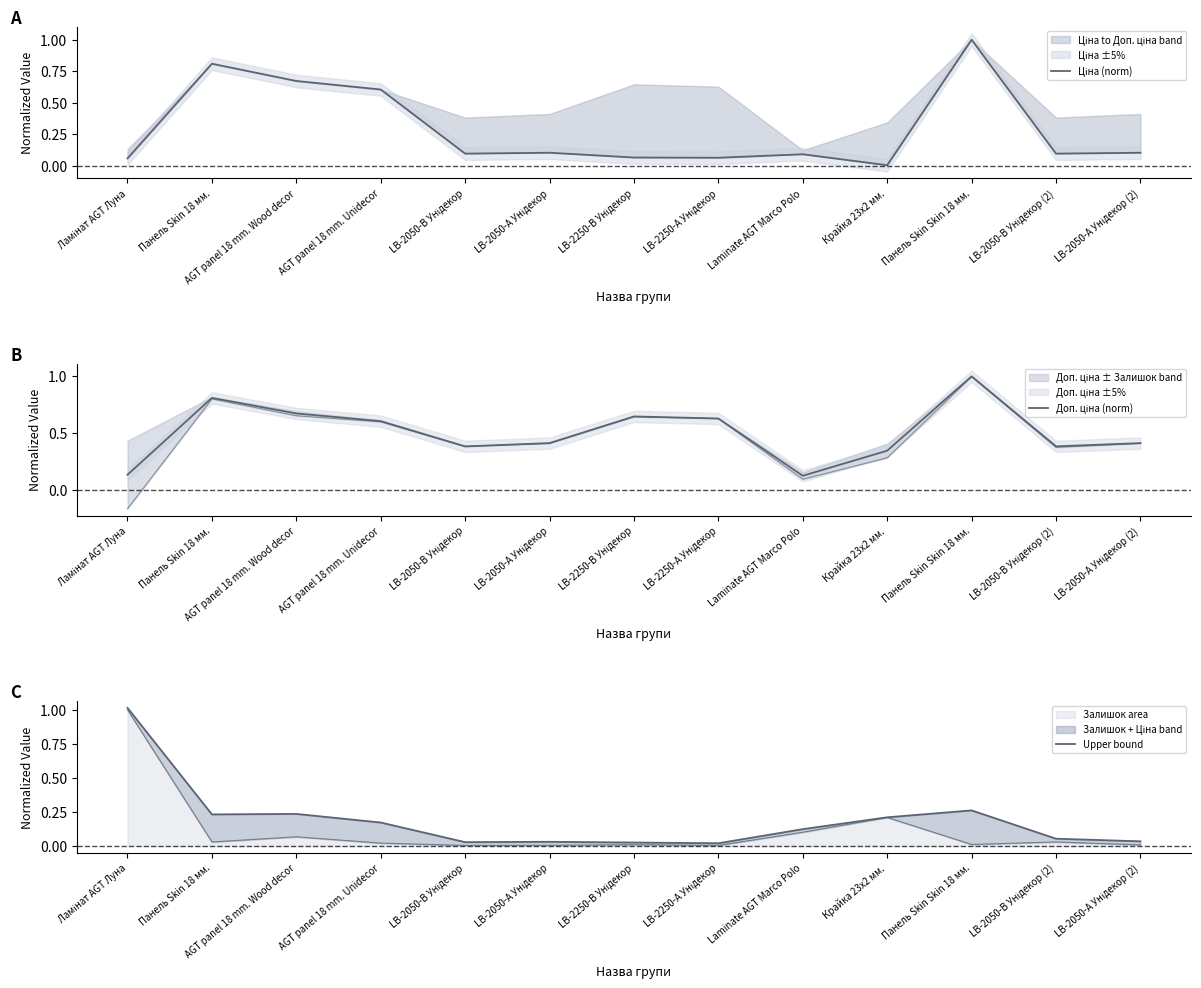

At Ламінат AGT Луна, list the series in order from smallest to largest.

Ціна (norm), Доп. ціна (norm), Upper bound